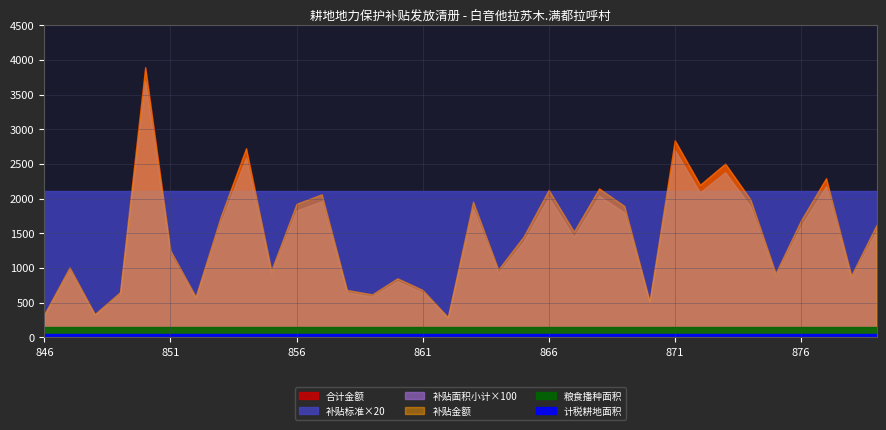

Reading left to right, list all the values displayed in this chart.

补贴面积小计: 3.2	9.6	3.2	6.2	37.0	11.9	5.6	16.6	25.9	9.2	18.3	19.6	6.5	5.9	8.1	6.5	2.8	18.6	9.3	13.8	20.2	14.5	20.4	18.0	5.0	27.0	20.9	23.8	18.9	8.8	16.0	21.8	8.5	15.4
补贴金额: 336.8	1010.3	336.8	652.5	3893.8	1252.3	589.3	1747.0	2725.7	968.2	1925.9	2062.7	684.0	620.9	852.4	684.0	294.7	1957.5	978.7	1452.3	2125.8	1526.0	2146.9	1894.3	526.2	2841.5	2199.5	2504.7	1989.0	926.1	1683.8	2294.2	894.5	1620.7
计税耕地面积: 0.0	0.0	0.0	0.0	0.0	0.0	0.0	0.0	0.0	0.0	0.0	0.0	0.0	0.0	0.0	0.0	0.0	0.0	0.0	0.0	0.0	0.0	0.0	0.0	0.0	0.0	0.0	0.0	0.0	0.0	0.0	0.0	0.0	0.0
粮食播种面积: 0.0	0.0	0.0	0.0	0.0	0.0	0.0	0.0	0.0	0.0	0.0	0.0	0.0	0.0	0.0	0.0	0.0	0.0	0.0	0.0	0.0	0.0	0.0	0.0	0.0	0.0	0.0	0.0	0.0	0.0	0.0	0.0	0.0	0.0
补贴标准: 105.2	105.2	105.2	105.2	105.2	105.2	105.2	105.2	105.2	105.2	105.2	105.2	105.2	105.2	105.2	105.2	105.2	105.2	105.2	105.2	105.2	105.2	105.2	105.2	105.2	105.2	105.2	105.2	105.2	105.2	105.2	105.2	105.2	105.2
合计金额: 336.8	1010.3	336.8	652.5	3893.8	1252.3	589.3	1747.0	2725.7	968.2	1925.9	2062.7	684.0	620.9	852.4	684.0	294.7	1957.5	978.7	1452.3	2125.8	1526.0	2146.9	1894.3	526.2	2841.5	2199.5	2504.7	1989.0	926.1	1683.8	2294.2	894.5	1620.7